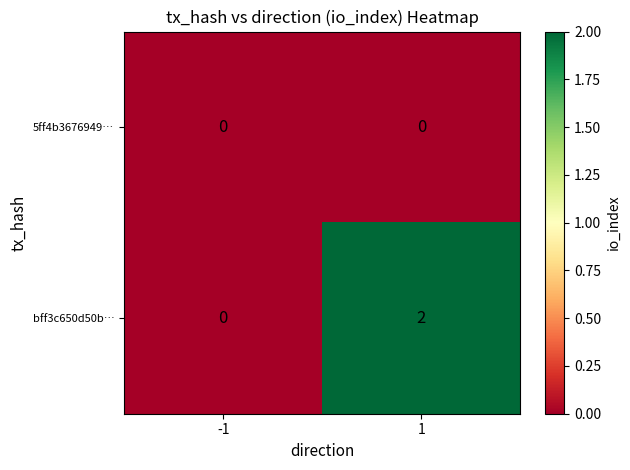

At which category is the sum across all series the highest?

1